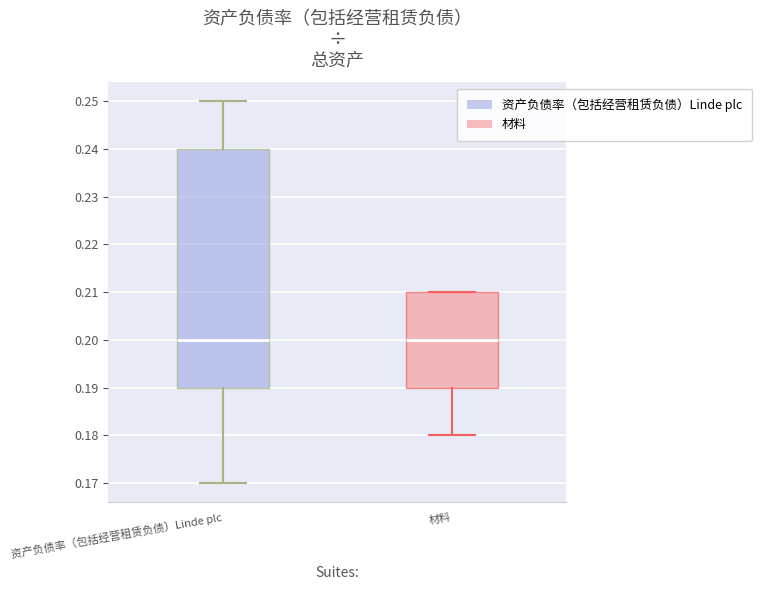

Comparing the boxes themselves (not the whiskers), which one is the tallest?

资产负债率（包括经营租赁负债）Linde plc